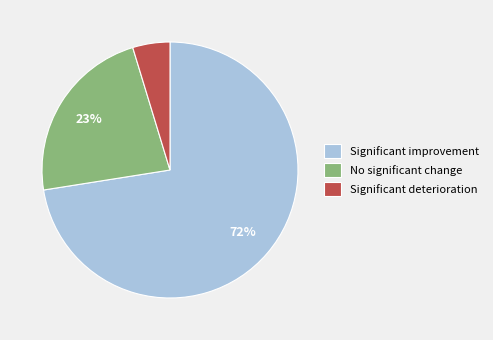

Which slice is the largest?

Significant improvement